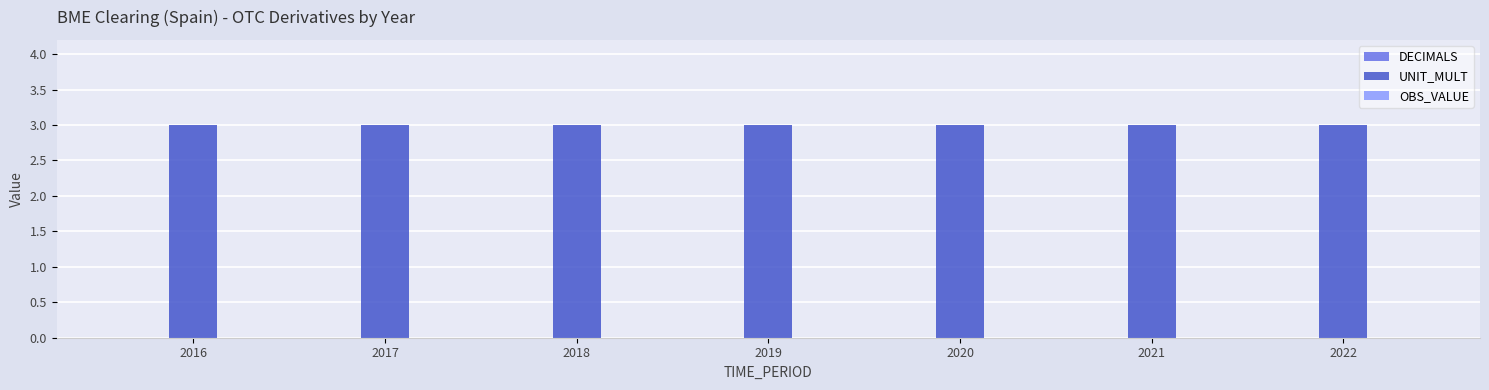

What are all the series names shown in the legend?

DECIMALS, UNIT_MULT, OBS_VALUE